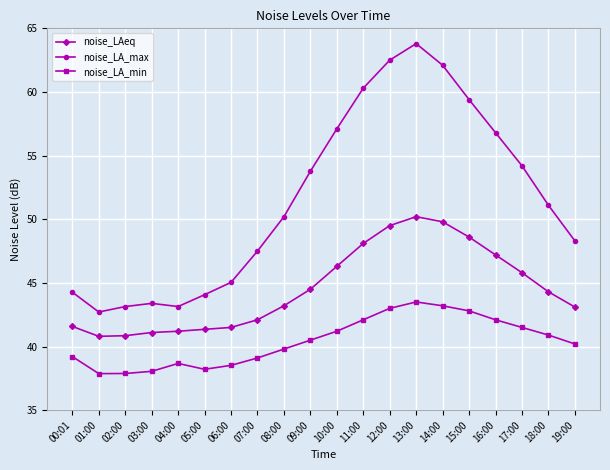

What is the spread (max minus min) of values at 00:01?

5.1